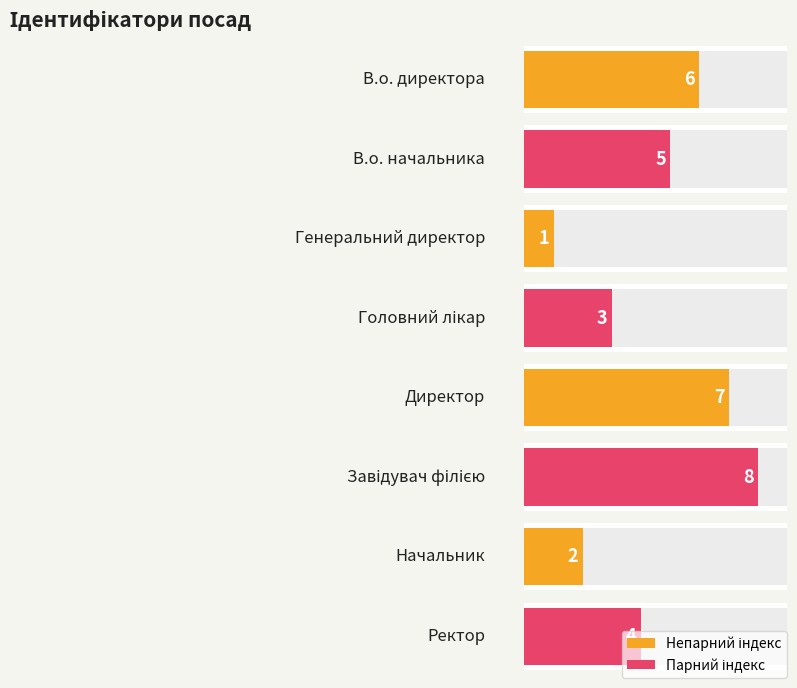

What is the label of the 4th bar from the right?

Директор